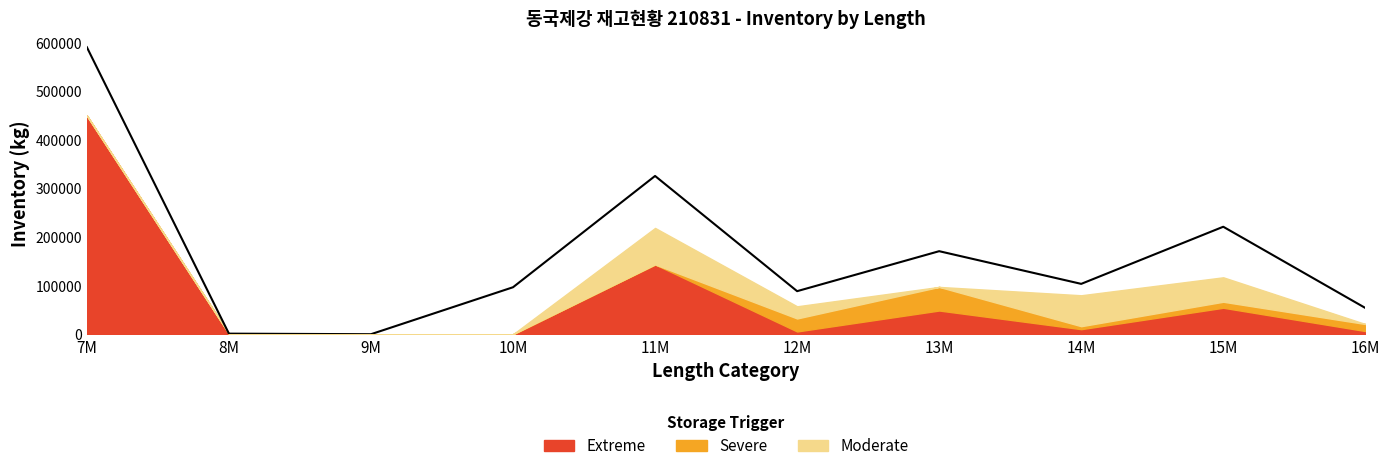

At which label is the value closest to 295131?

11M